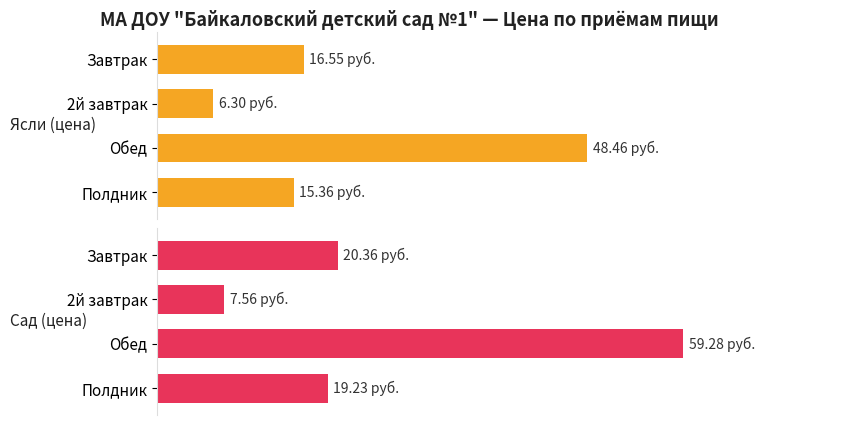

How many data points in Сад (цена) are less than 20?

2